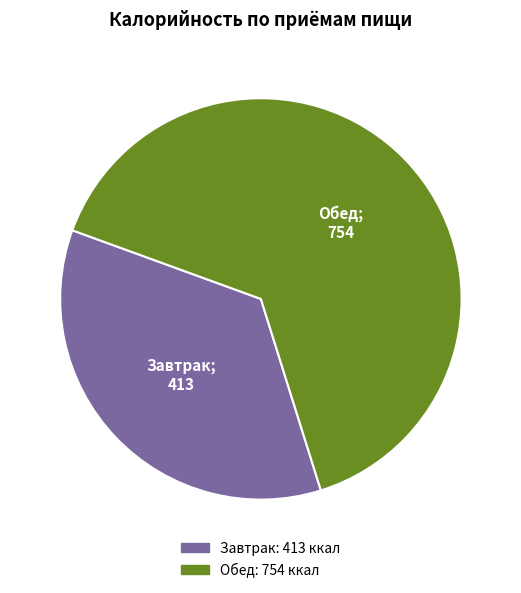

Does Завтрак represent more than half of the total?

No